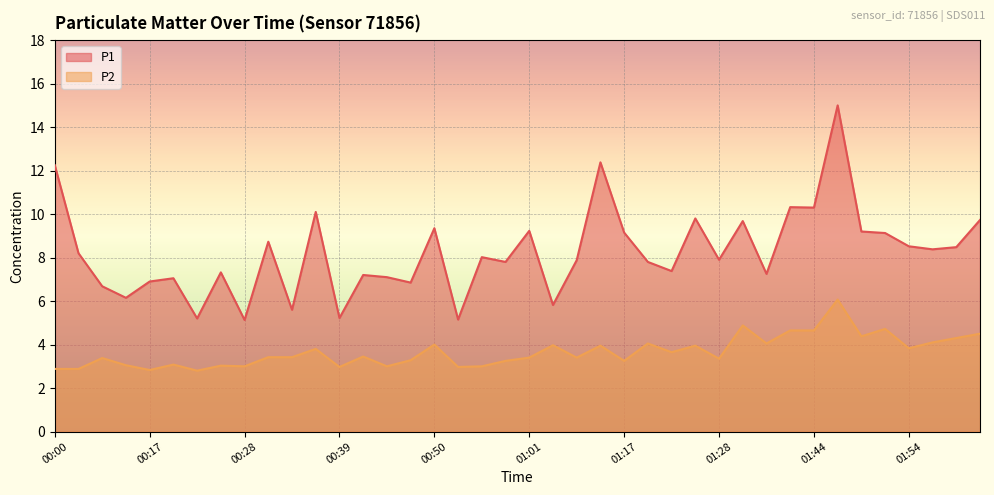

Reading left to right, list all the values displayed in this chart.

P1: 12.2	8.2	6.7	6.2	6.9	7.0	5.2	7.3	5.1	8.7	5.6	10.1	5.2	7.2	7.1	6.8	9.3	5.2	8.0	7.8	9.2	5.8	7.9	12.4	9.2	7.8	7.4	9.8	7.9	9.7	7.2	10.3	10.3	15.0	9.2	9.1	8.5	8.4	8.5	9.7
P2: 2.9	2.9	3.4	3.0	2.8	3.1	2.8	3.0	3.0	3.4	3.4	3.8	3.0	3.5	3.0	3.3	4.0	3.0	3.0	3.2	3.4	4.0	3.4	4.0	3.2	4.0	3.6	4.0	3.4	4.9	4.0	4.7	4.7	6.1	4.4	4.7	3.8	4.1	4.3	4.5